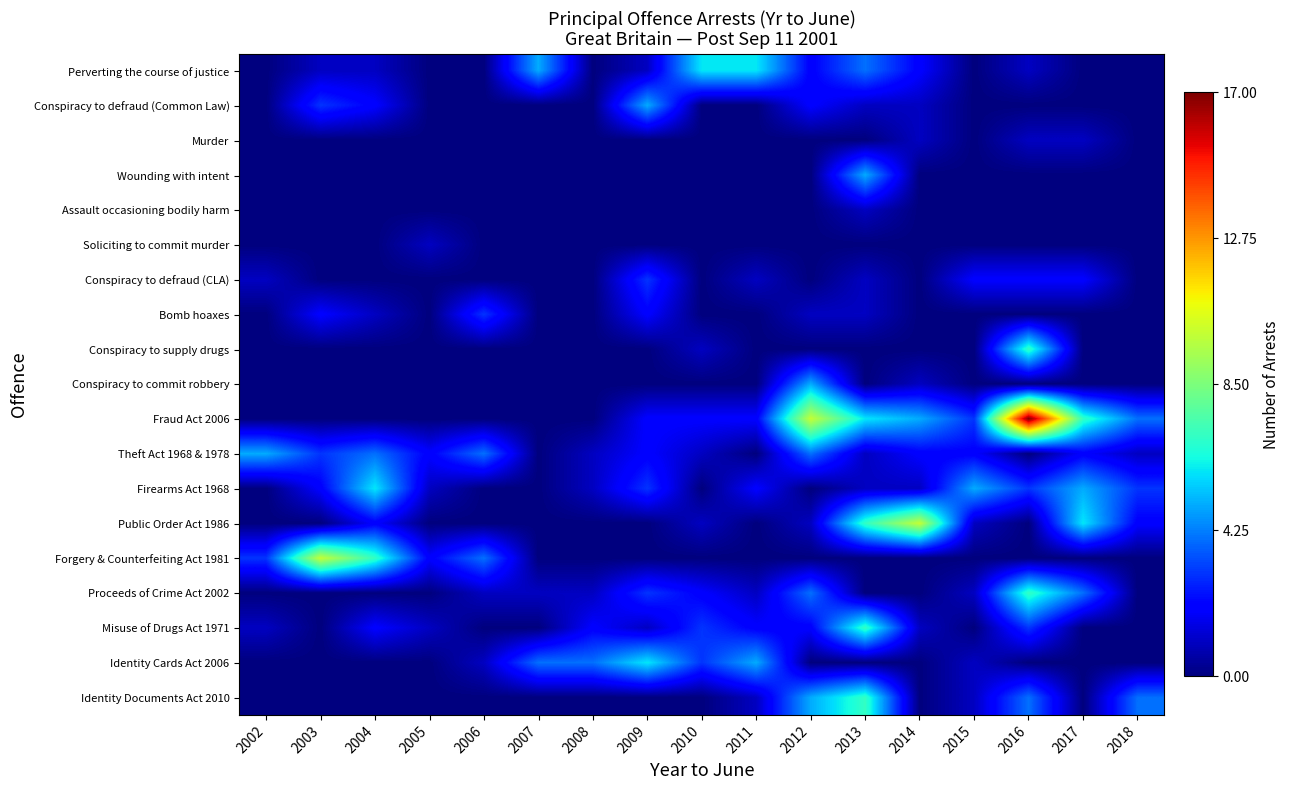

Between 2017 and 2003, which is larger?

2003